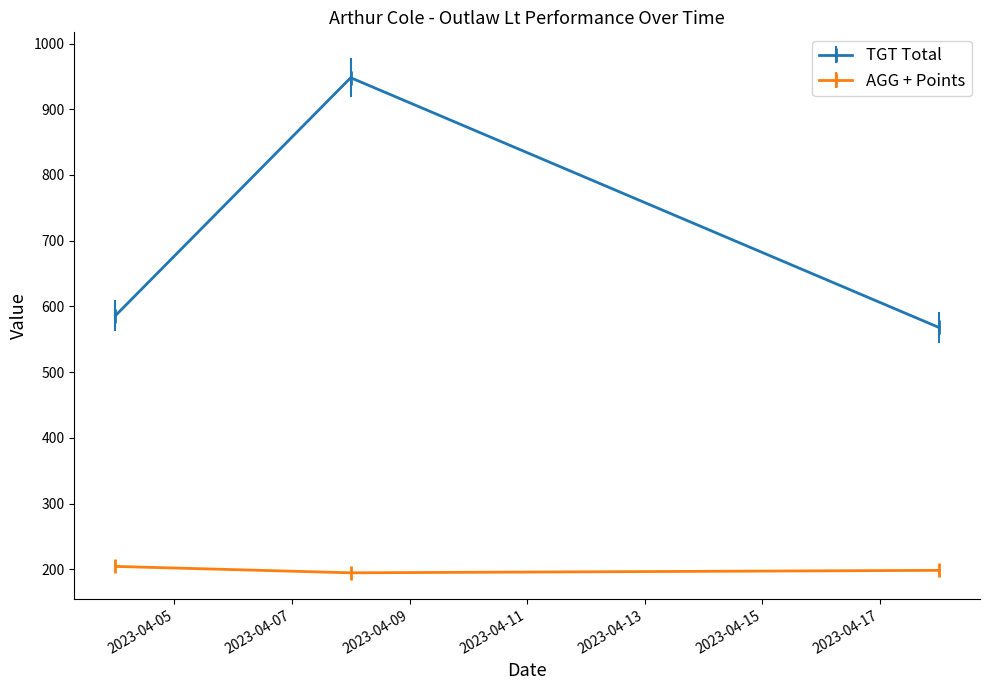

Which series has the widest spread of values?

TGT Total